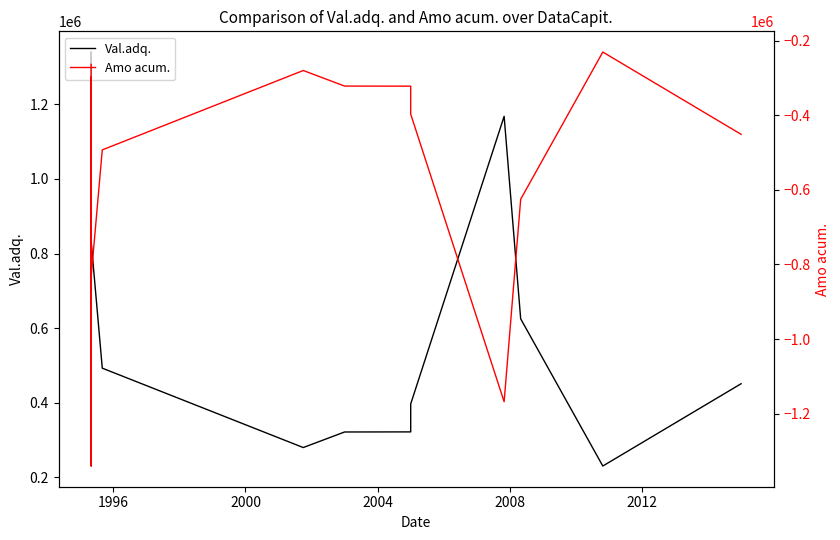

True or false: Val.adq. and Amo acum. intersect in this chart.

False